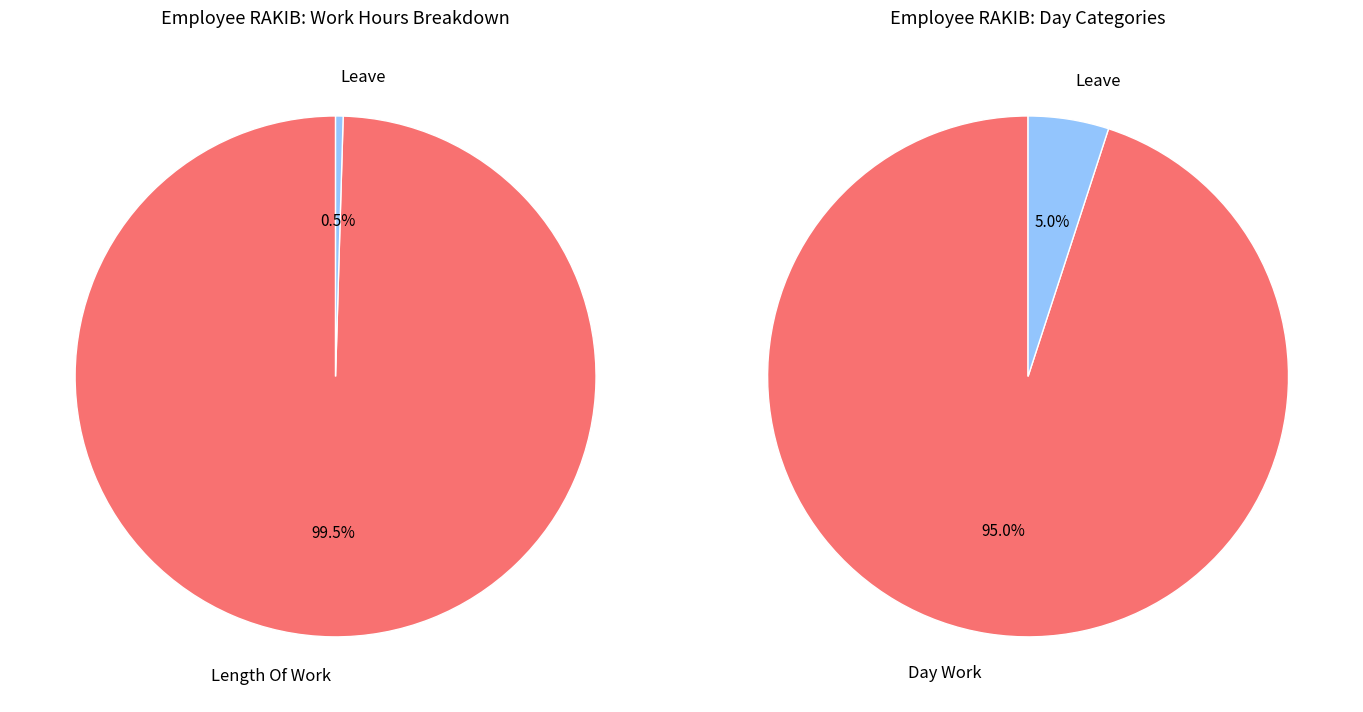

Which slice represents more than half of the pie?

Length Of Work